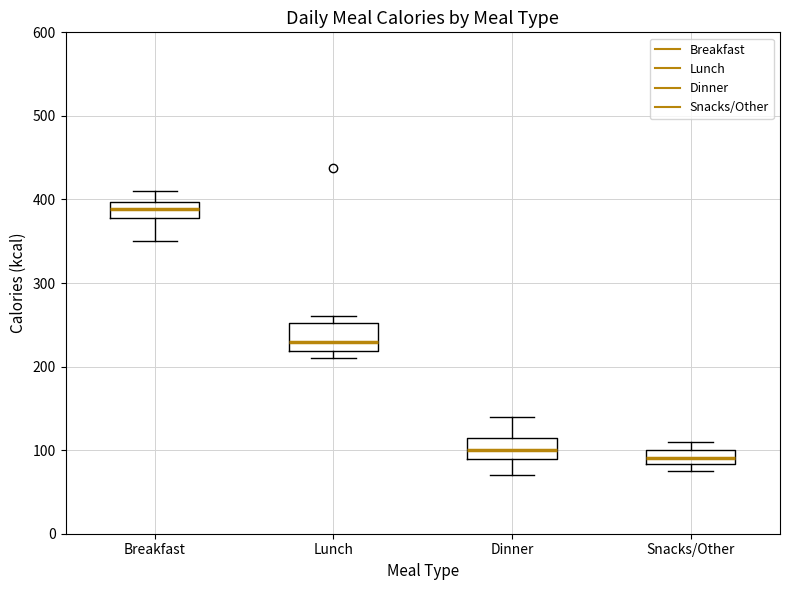

Reading left to right, transcribe this box plot: for each box, give where its median line is, the range the box spans, and where its two whiskers end, as read against the y-axis. The values are not printed on the chart, so give them approximately, as read against the axis.

Breakfast: median 390, box 380 to 400, whiskers 350 to 410
Lunch: median 230, box 220 to 250, whiskers 210 to 260
Dinner: median 100, box 90 to 120, whiskers 70 to 140
Snacks/Other: median 90, box 80 to 100, whiskers 80 (below the box's lower edge) to 110